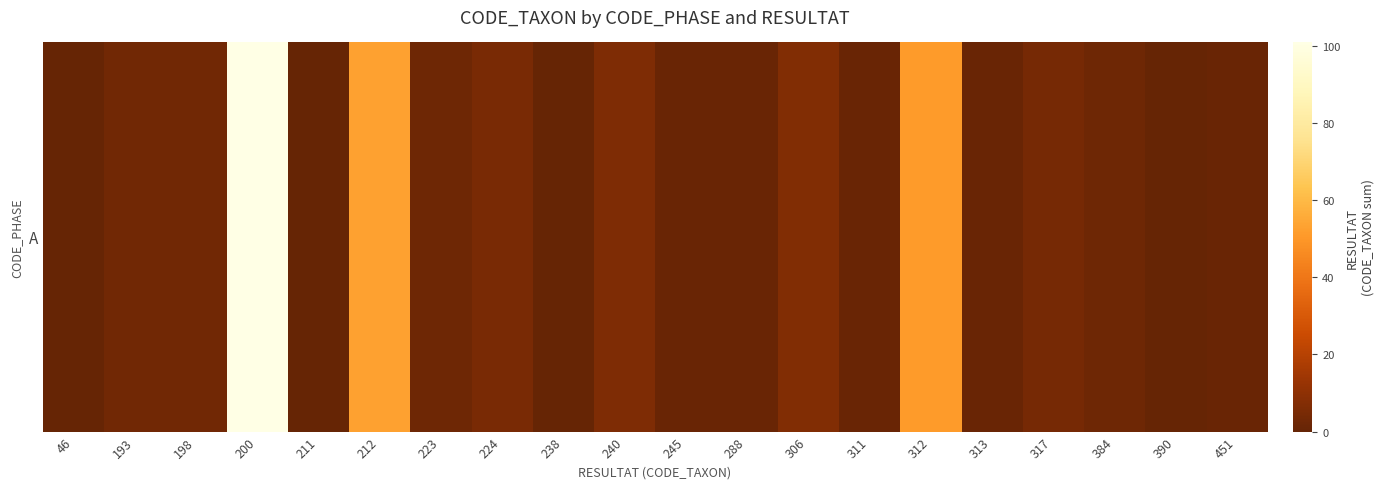

How many values are below 2?

9